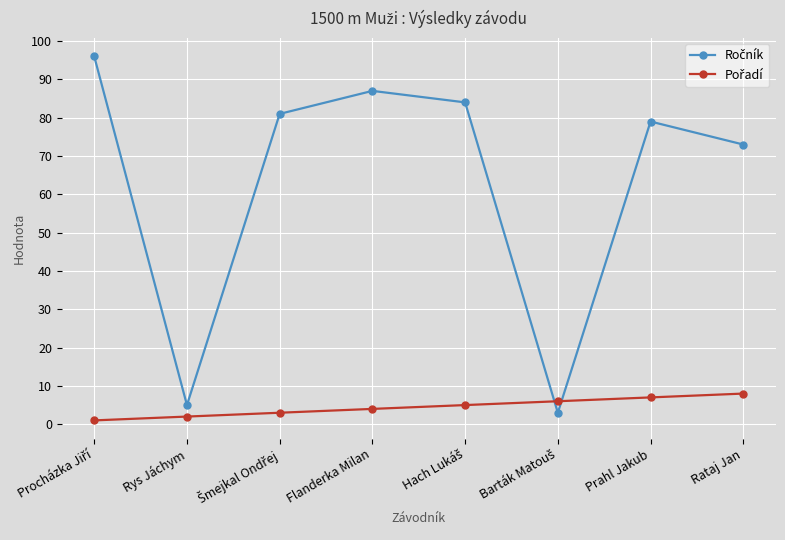

What is the label of the 1st point from the right?

Rataj Jan